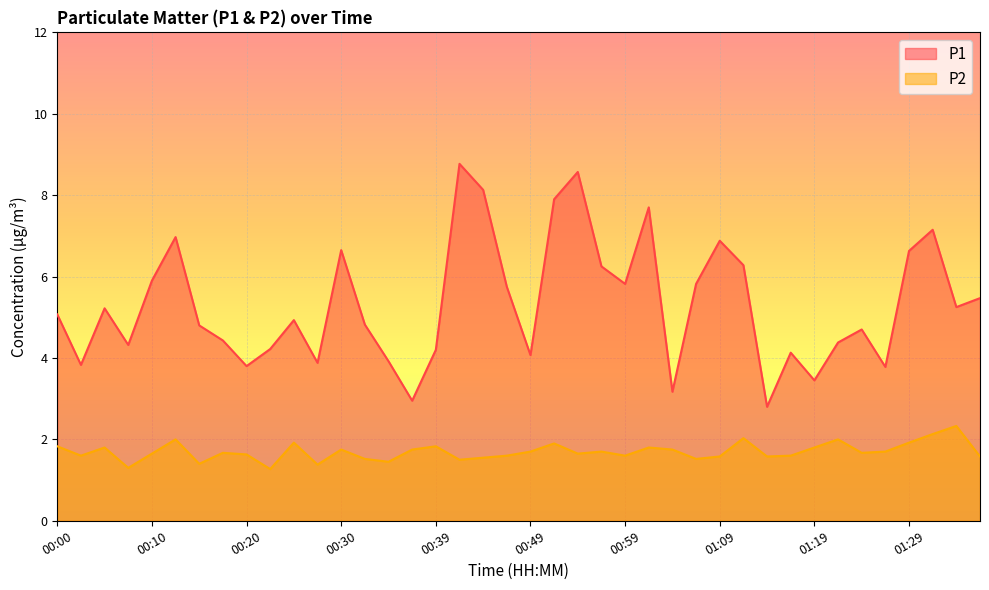

Reading right to left, extract all data points from this chart.

P1: 01:36=5.5	01:34=5.2	01:31=7.2	01:29=6.6	01:26=3.8	01:24=4.7	01:21=4.4	01:19=3.5	01:16=4.1	01:14=2.8	01:11=6.3	01:09=6.9	01:07=5.8	01:04=3.2	01:02=7.7	00:59=5.8	00:57=6.2	00:54=8.6	00:52=7.9	00:49=4.1	00:47=5.8	00:44=8.1	00:42=8.8	00:39=4.2	00:37=3.0	00:34=3.9	00:32=4.8	00:30=6.7	00:27=3.9	00:25=4.9	00:22=4.2	00:20=3.8	00:17=4.4	00:15=4.8	00:13=7.0	00:10=5.9	00:08=4.3	00:05=5.2	00:03=3.8	00:00=5.1
P2: 01:36=1.6	01:34=2.3	01:31=2.1	01:29=1.9	01:26=1.7	01:24=1.7	01:21=2.0	01:19=1.8	01:16=1.6	01:14=1.6	01:11=2.0	01:09=1.6	01:07=1.5	01:04=1.8	01:02=1.8	00:59=1.6	00:57=1.7	00:54=1.6	00:52=1.9	00:49=1.7	00:47=1.6	00:44=1.6	00:42=1.5	00:39=1.8	00:37=1.8	00:34=1.4	00:32=1.5	00:30=1.8	00:27=1.4	00:25=1.9	00:22=1.3	00:20=1.6	00:17=1.7	00:15=1.4	00:13=2.0	00:10=1.6	00:08=1.3	00:05=1.8	00:03=1.6	00:00=1.8